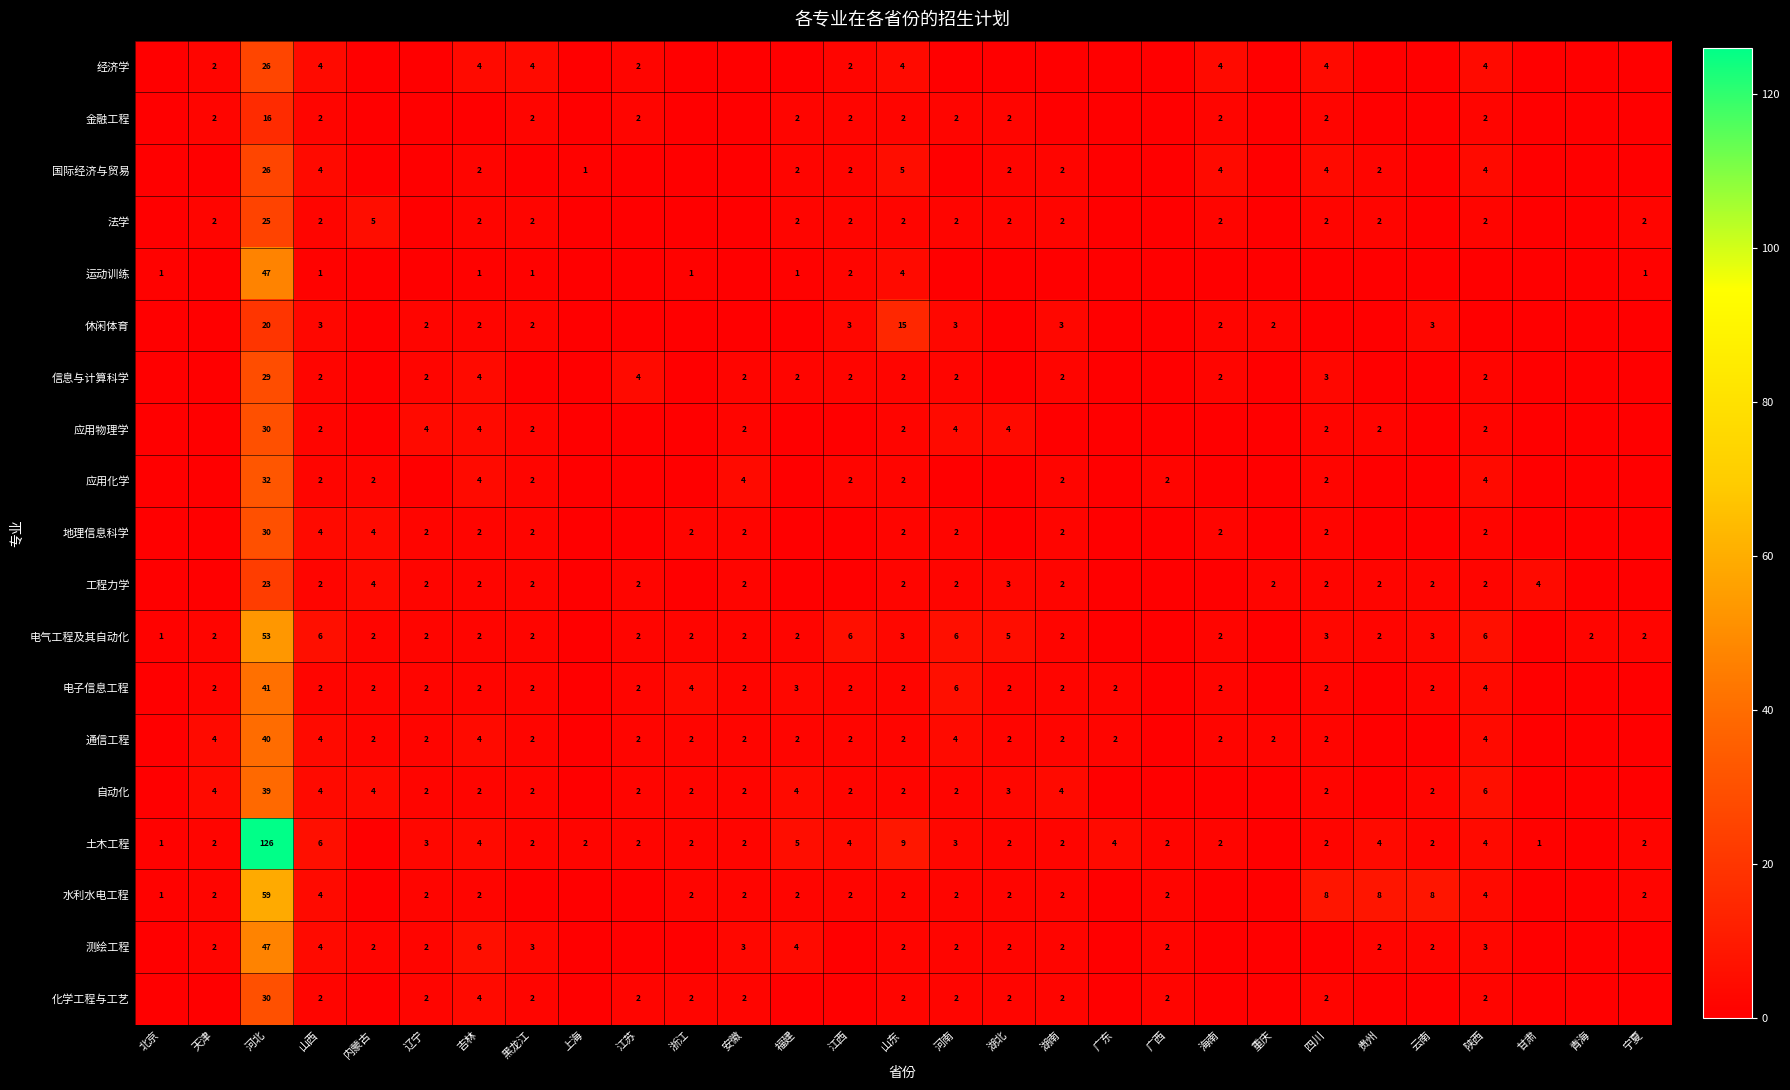

How many distinct data groups are displayed?

19